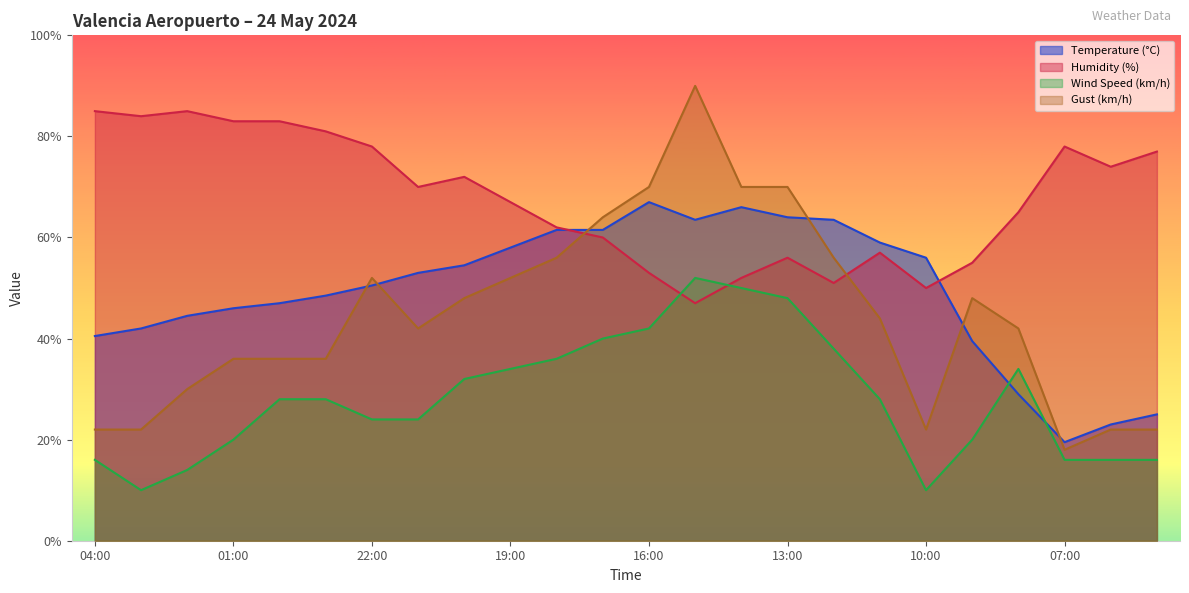

True or false: Wind Speed (km/h) has a value of 54.9 at 12:00.

False